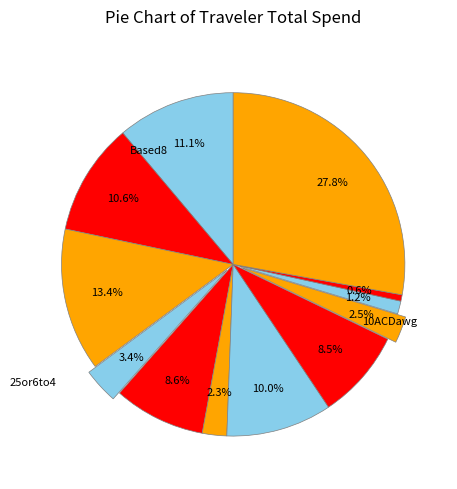

Is there any slice that represents more than half of the pie?

No